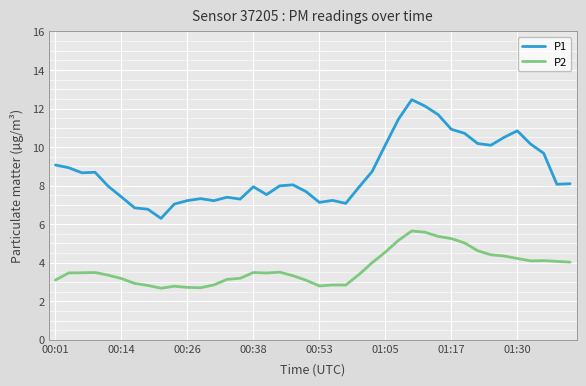

Which series has the widest spread of values?

P1